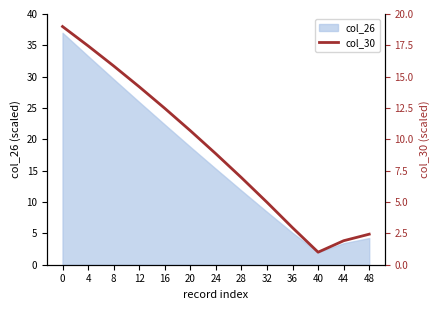

What is the lowest value of the col_26 series?

2.0